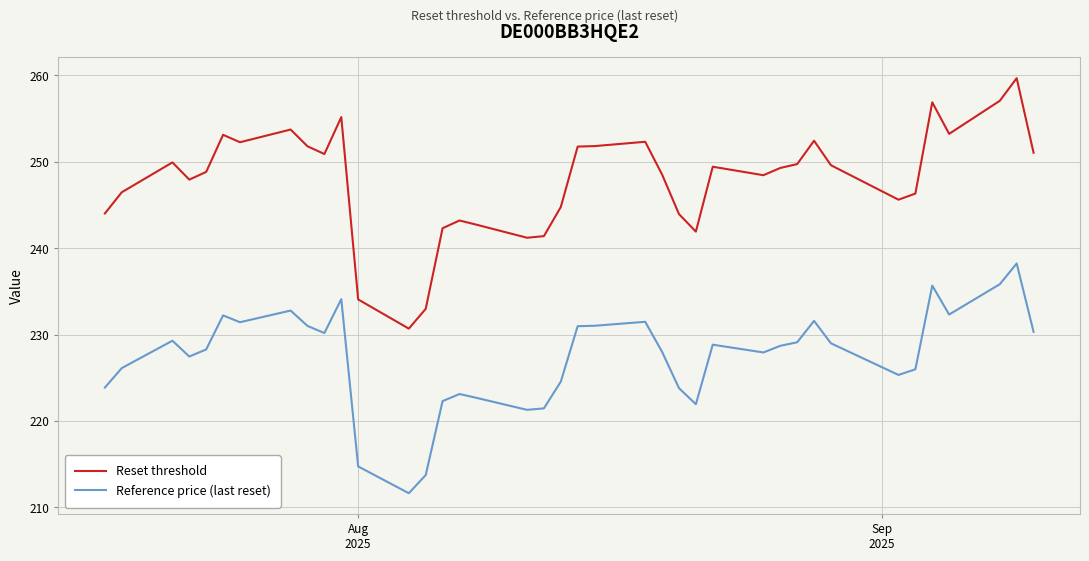

Which series has the largest range (max minus min)?

Reset threshold